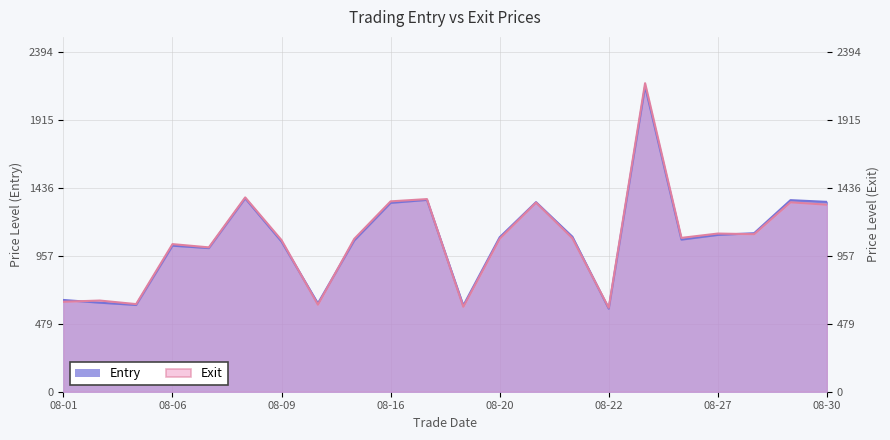

True or false: Exit has more than 1 points higher than both neighbors.

True